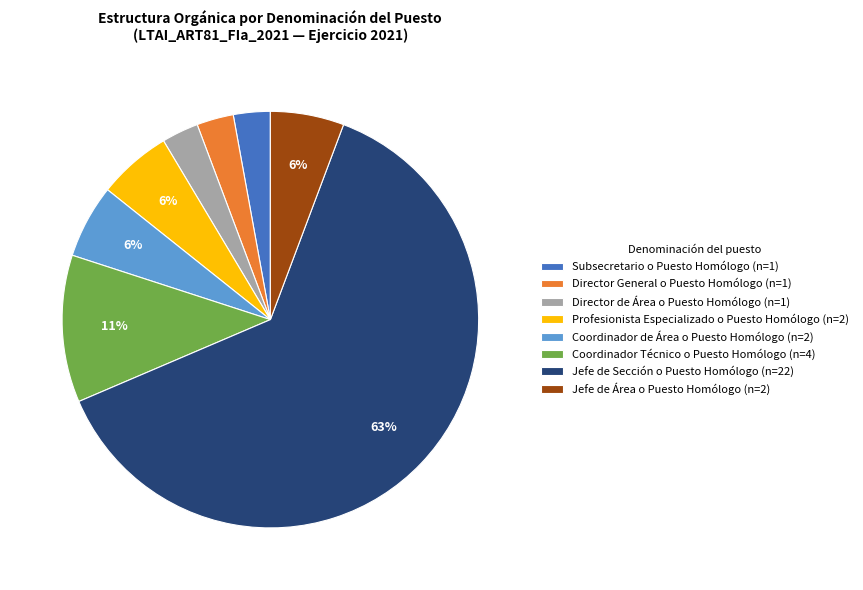

Combined, do Subsecretario o Puesto Homólogo (n=1) and Coordinador Técnico o Puesto Homólogo (n=4) account for over 50%?

No